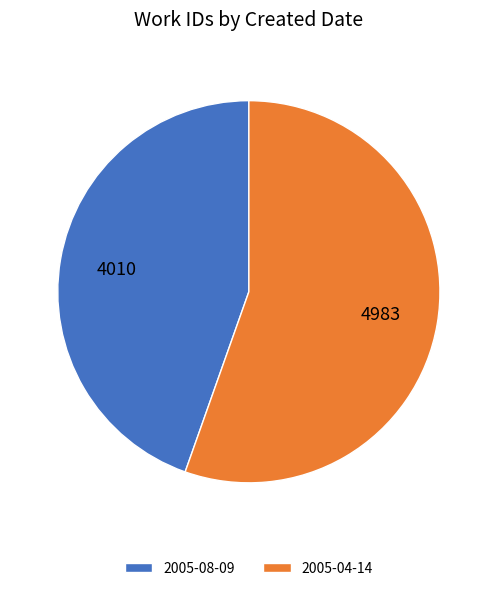

What is the smallest slice in the pie chart?

2005-08-09